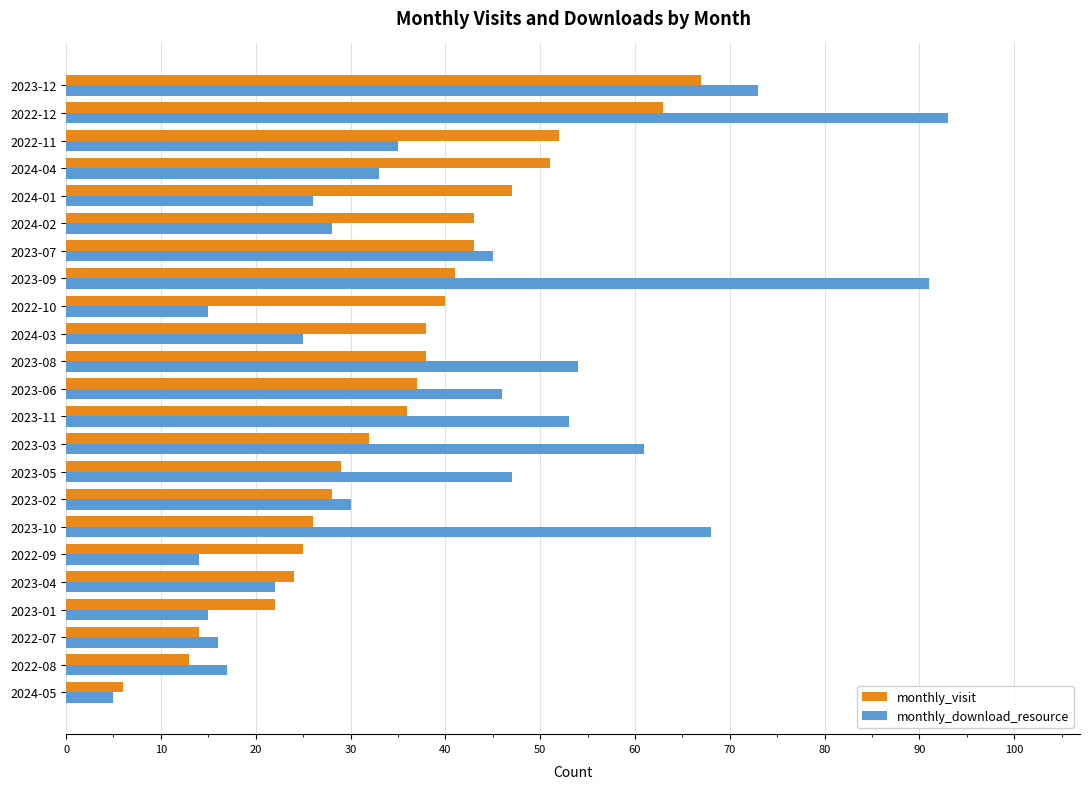

List the series in order of their peak value, lowest first.

monthly_visit, monthly_download_resource